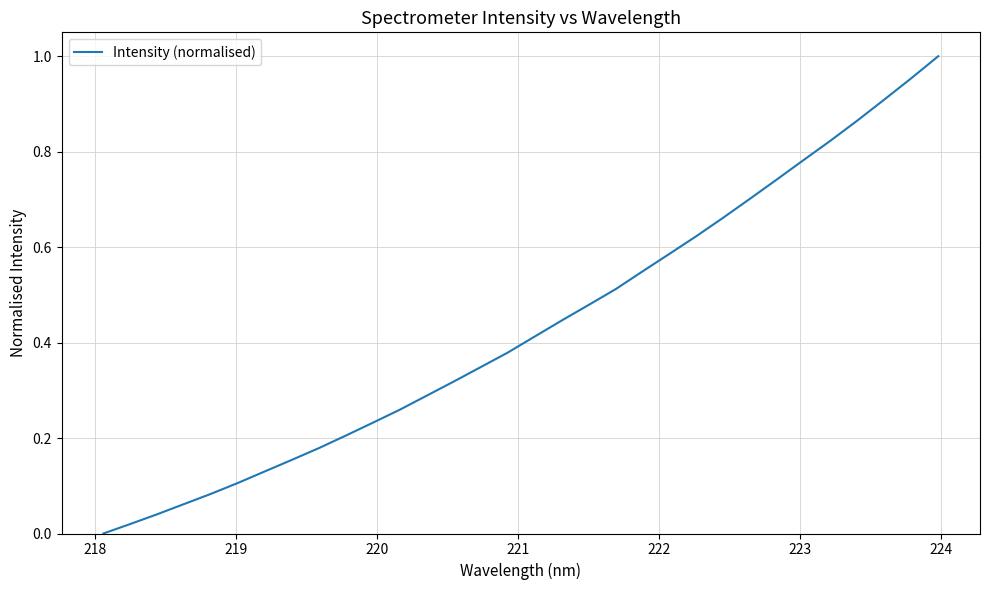

Does the chart display data point markers on the line(s)?

No